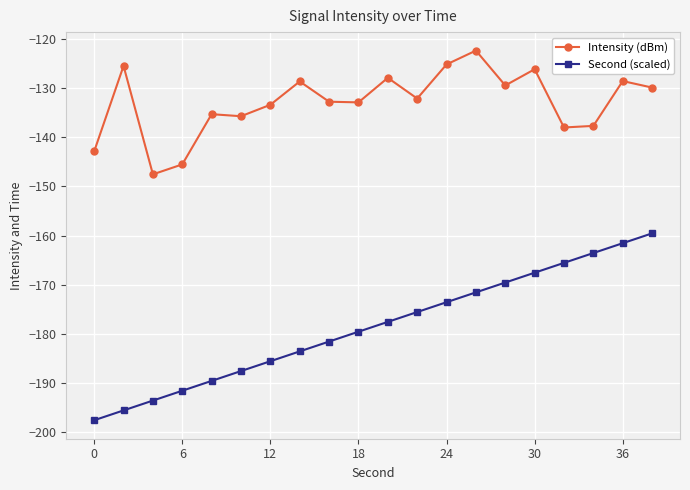

How many lines are shown in the chart?

2